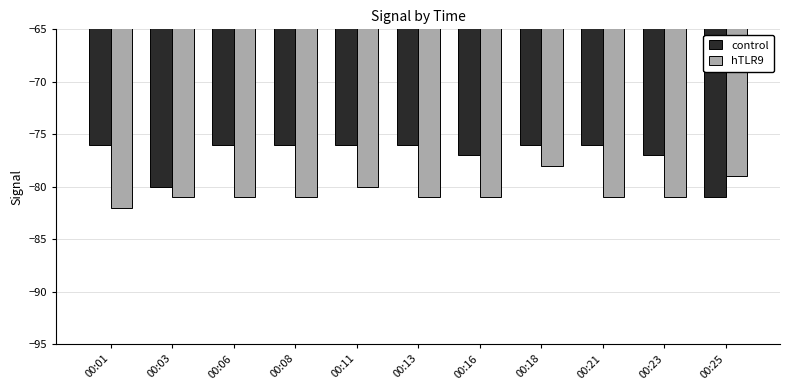

List the series in order of their overall mean, highest first.

control, hTLR9